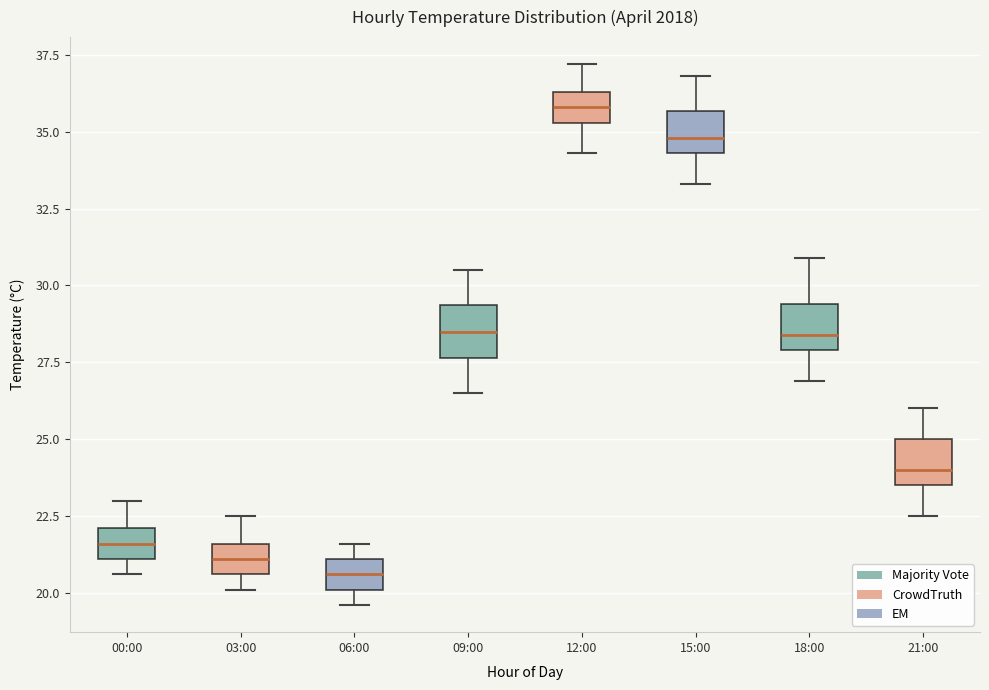

Reading left to right, read every box against the y-axis: the position of its median line, the range the box covers, and the ends of its whiskers. The values are not printed on the chart, so give them approximately, as read against the axis.

00:00: median 21.5, box 21.0 to 22.0, whiskers 20.5 to 23.0
03:00: median 21.0, box 20.5 to 21.5, whiskers 20.0 to 22.5
06:00: median 20.5, box 20.0 to 21.0, whiskers 19.5 to 21.5
09:00: median 28.5, box 27.5 to 29.5, whiskers 26.5 to 30.5
12:00: median 36.0, box 35.5 to 36.5, whiskers 34.5 to 37.0
15:00: median 35.0, box 34.5 to 35.5, whiskers 33.5 to 37.0
18:00: median 28.5, box 28.0 to 29.5, whiskers 27.0 to 31.0
21:00: median 24.0, box 23.5 to 25.0, whiskers 22.5 to 26.0